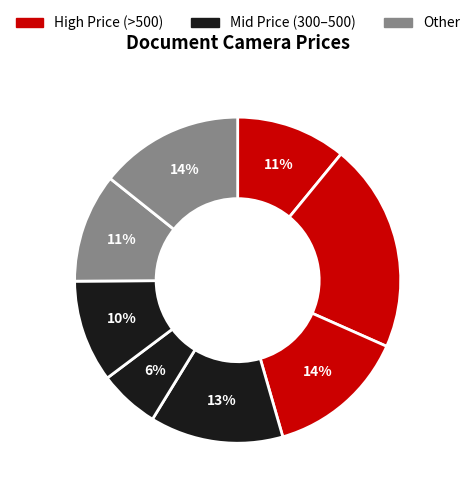

Count the number of slices in the pie.

8